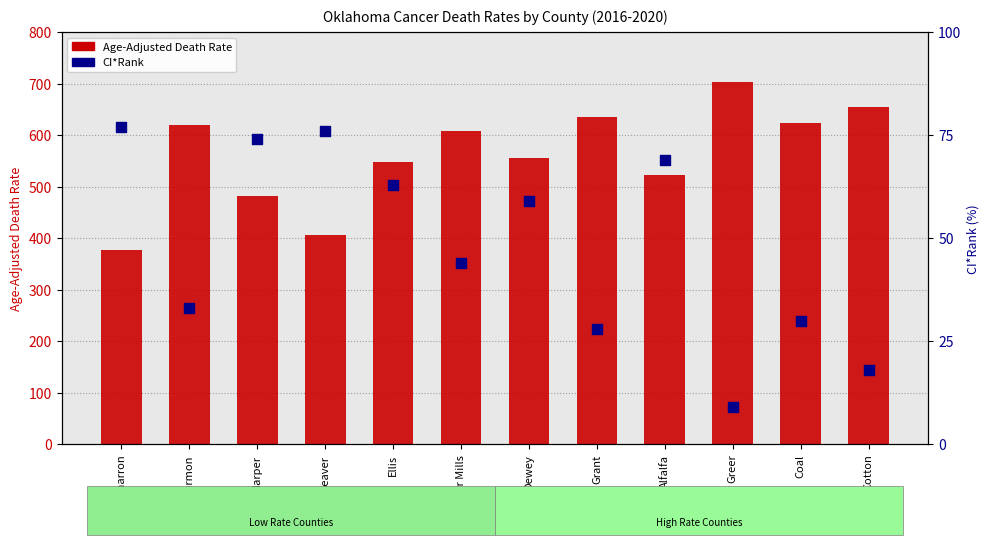

What is the total value across all series at Harmon?

653.2